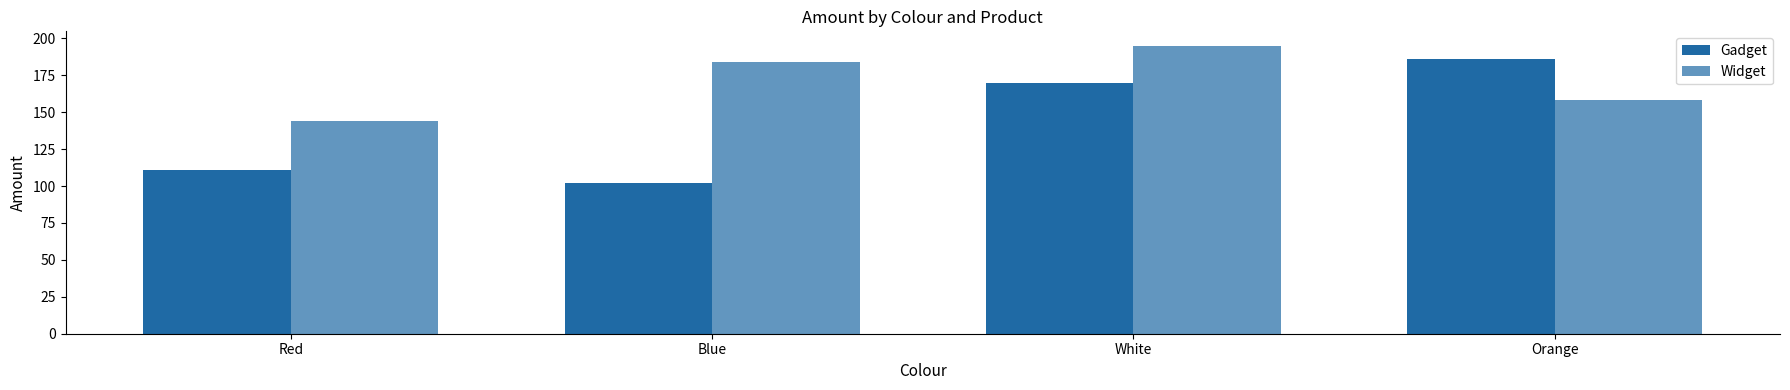

How many data points in Widget are less than 184?

2